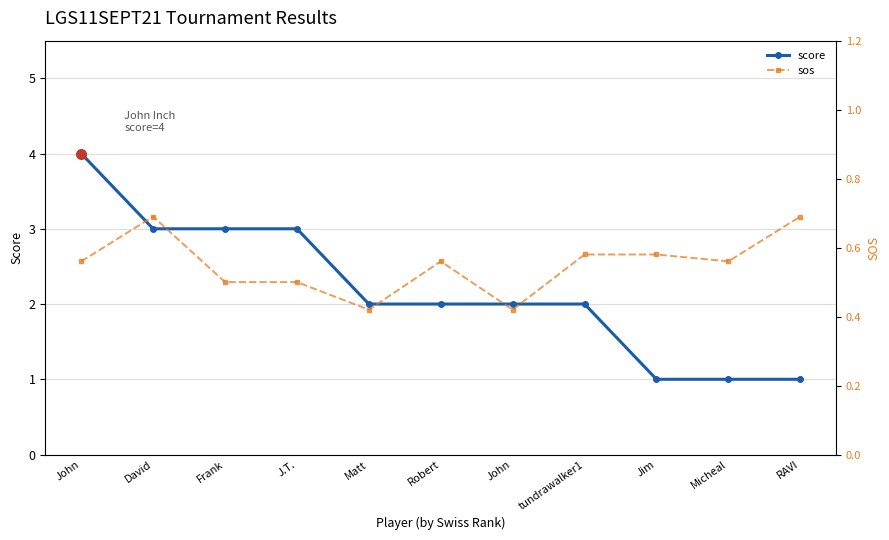

How many lines are shown in the chart?

2